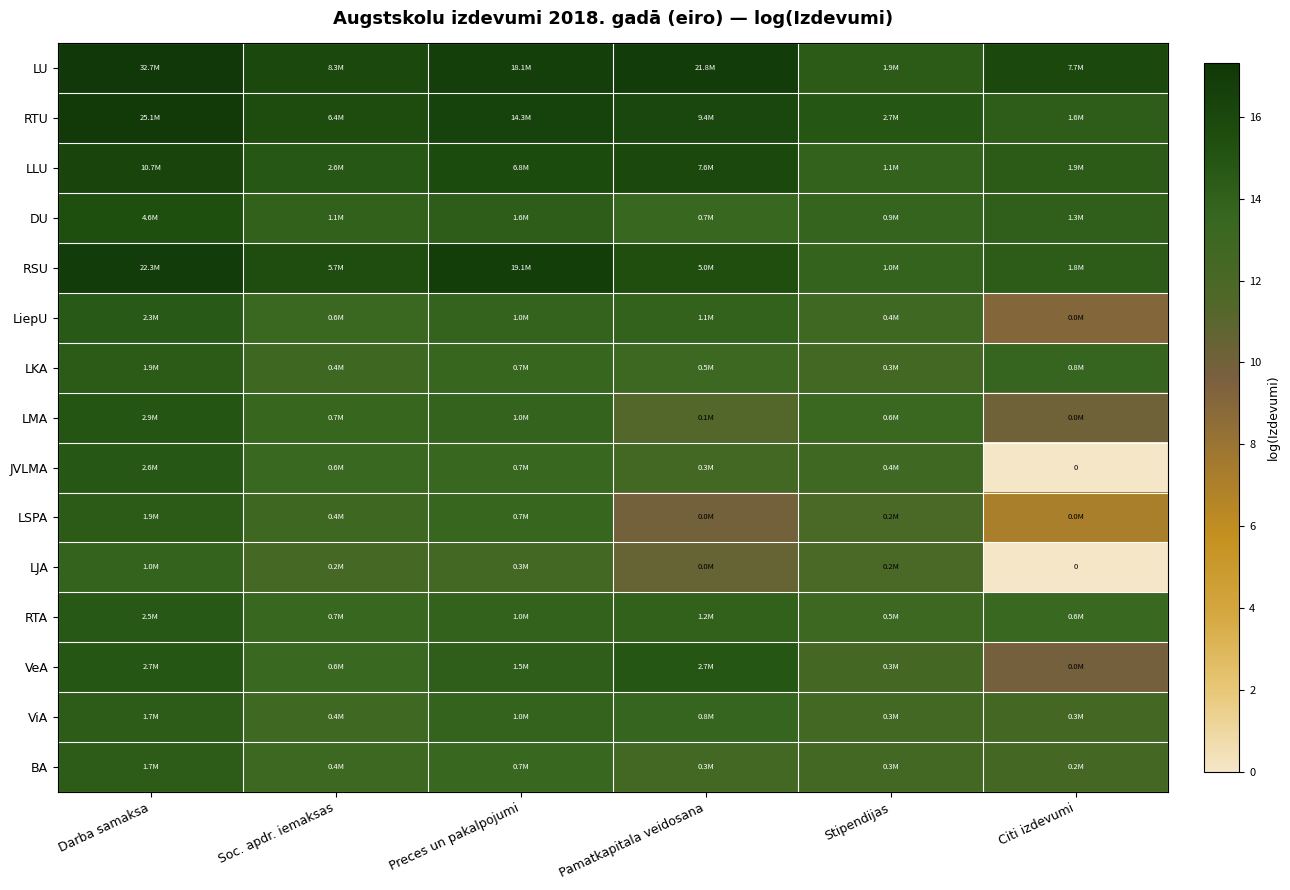

Which category has the lowest value across all series?

Citi izdevumi